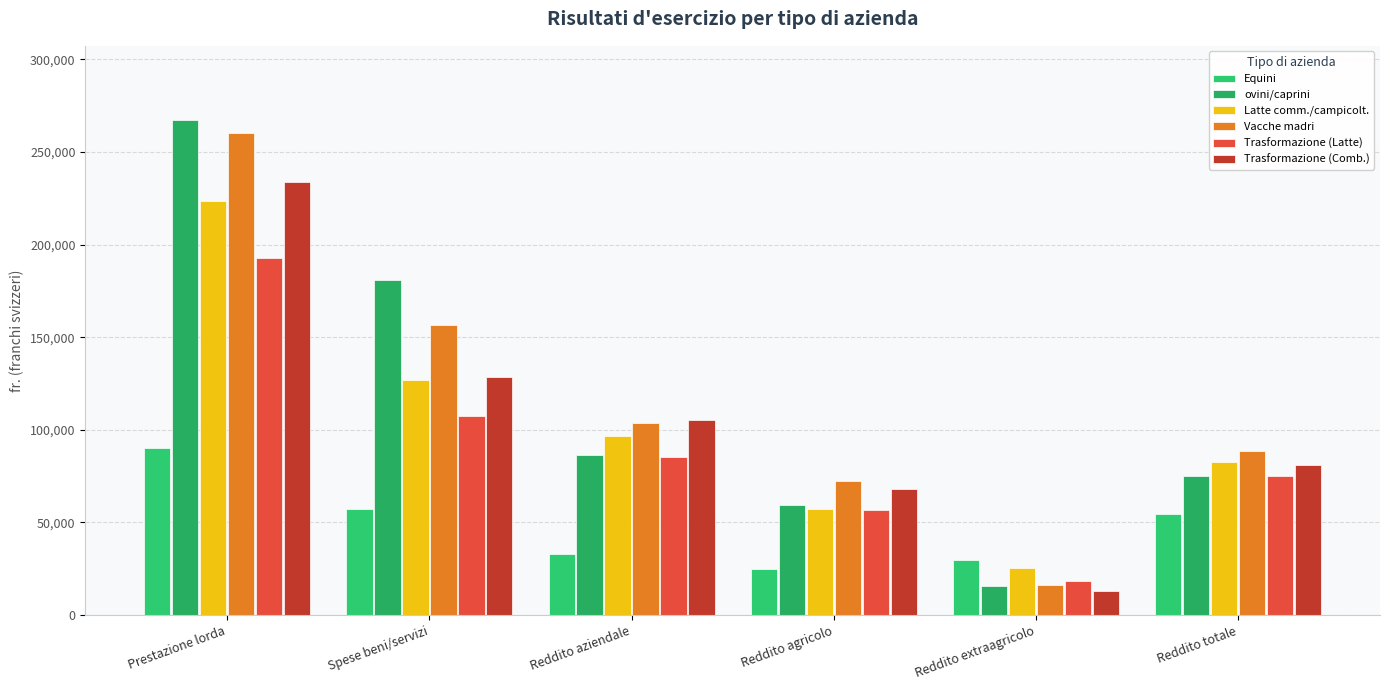

Which label corresponds to the smallest value in the chart?

Reddito extraagricolo